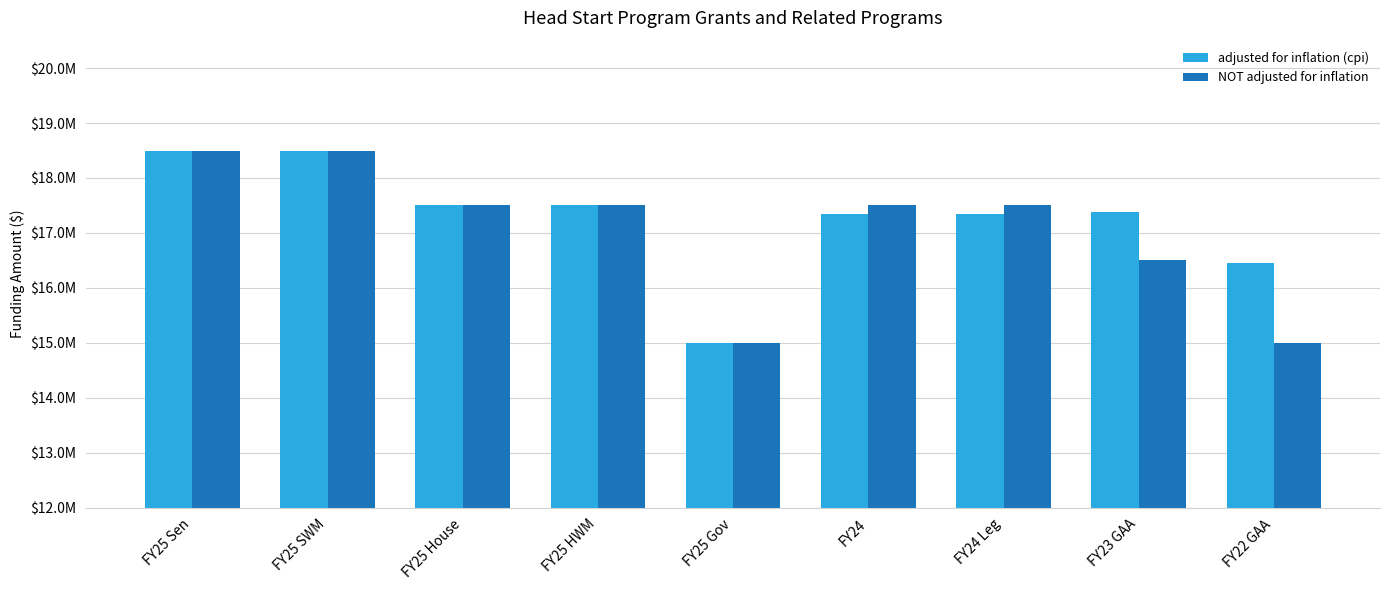

At which category does the chart reach its peak across all series?

FY25 Sen